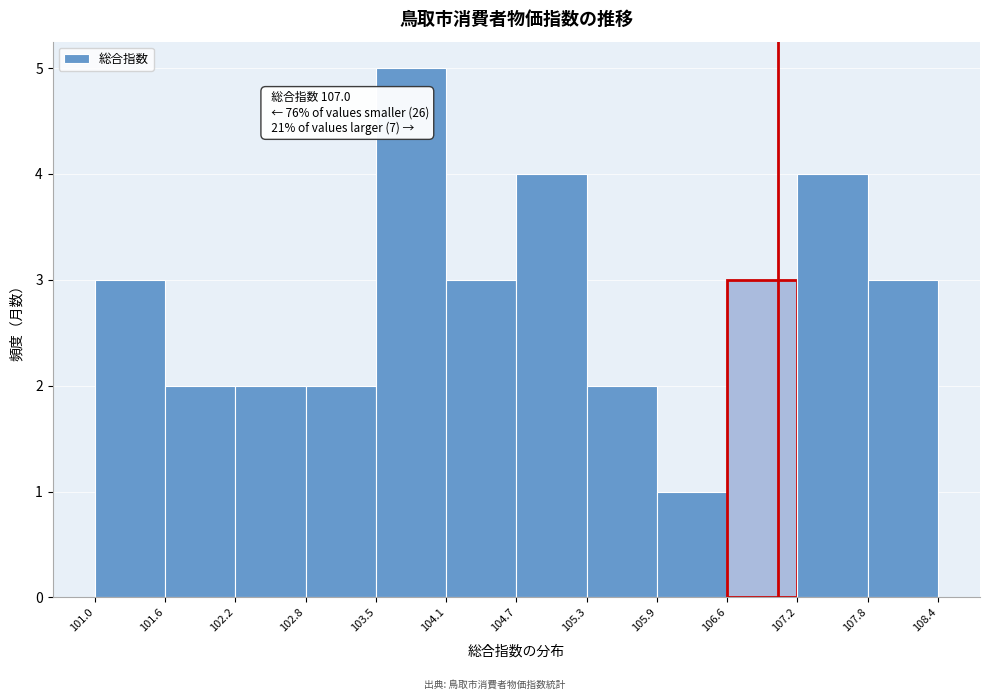

Which range on the x-axis has the tallest bar?

103.5 to 104.1